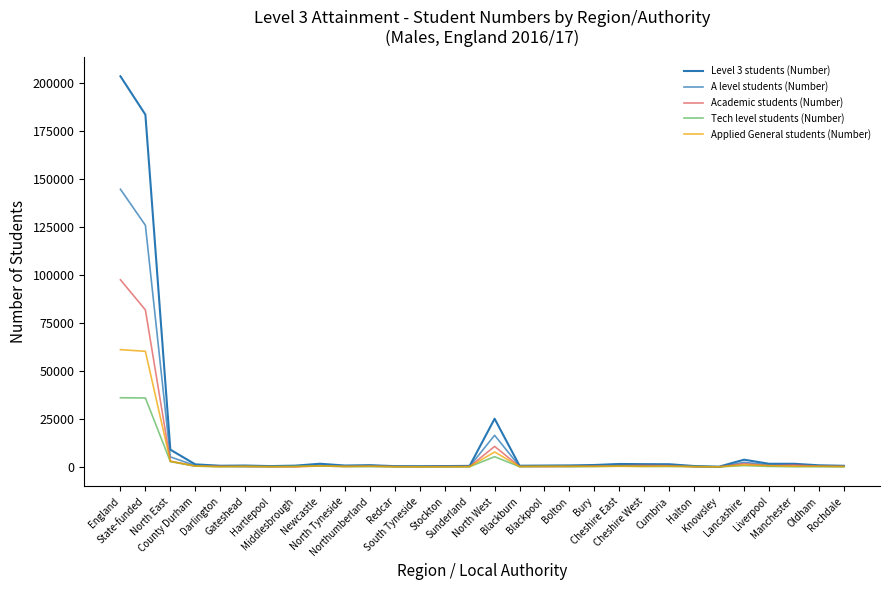

Does the chart display data point markers on the line(s)?

No